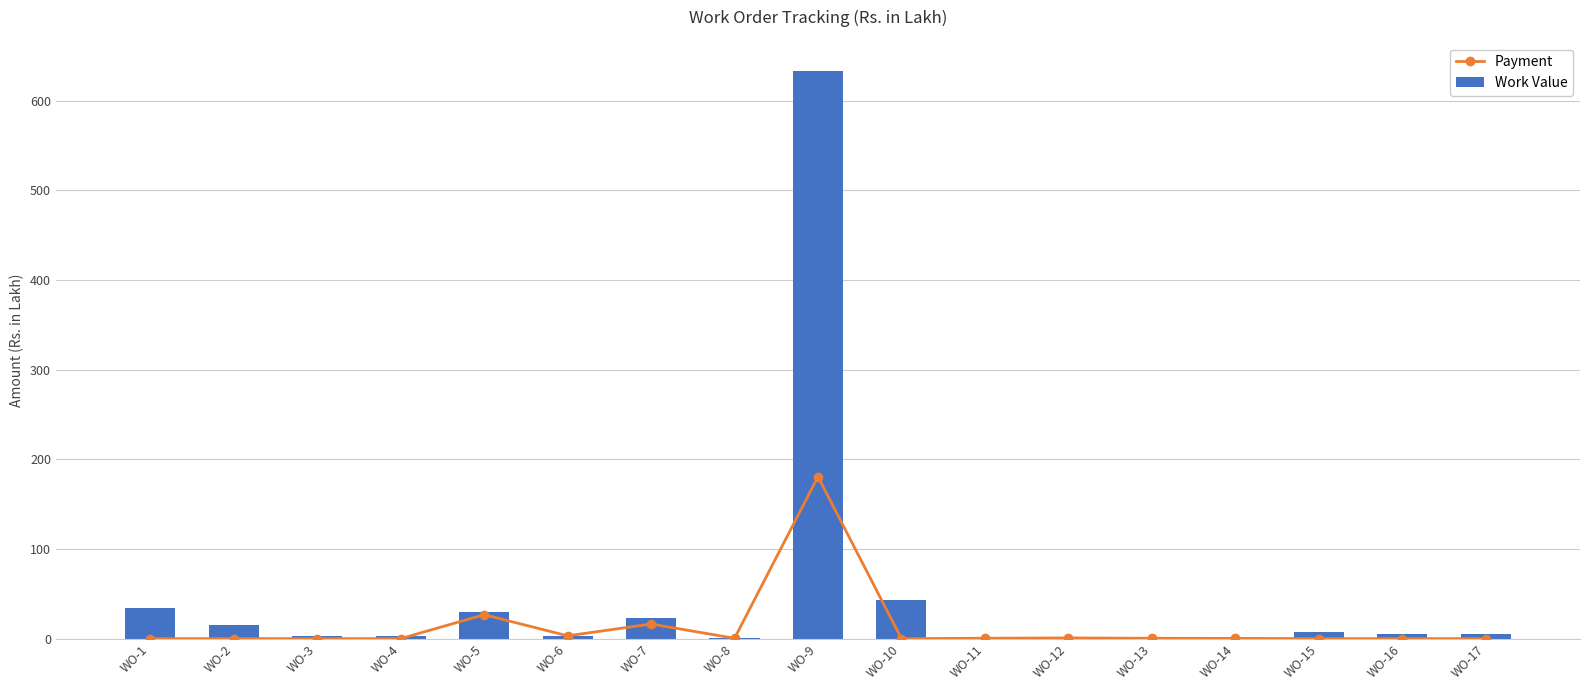

Reading right to left, extract all data points from this chart.

Payment: 0.0	0.0	0.0	0.3	0.4	0.8	0.4	0.0	180.7	0.4	16.3	3.1	26.7	0.0	0.0	0.0	0.0
Work Value: 5.4	5.4	6.9	0.3	0.4	0.9	0.9	43.0	633.2	0.8	23.4	3.1	30.0	3.0	2.9	15.4	34.2